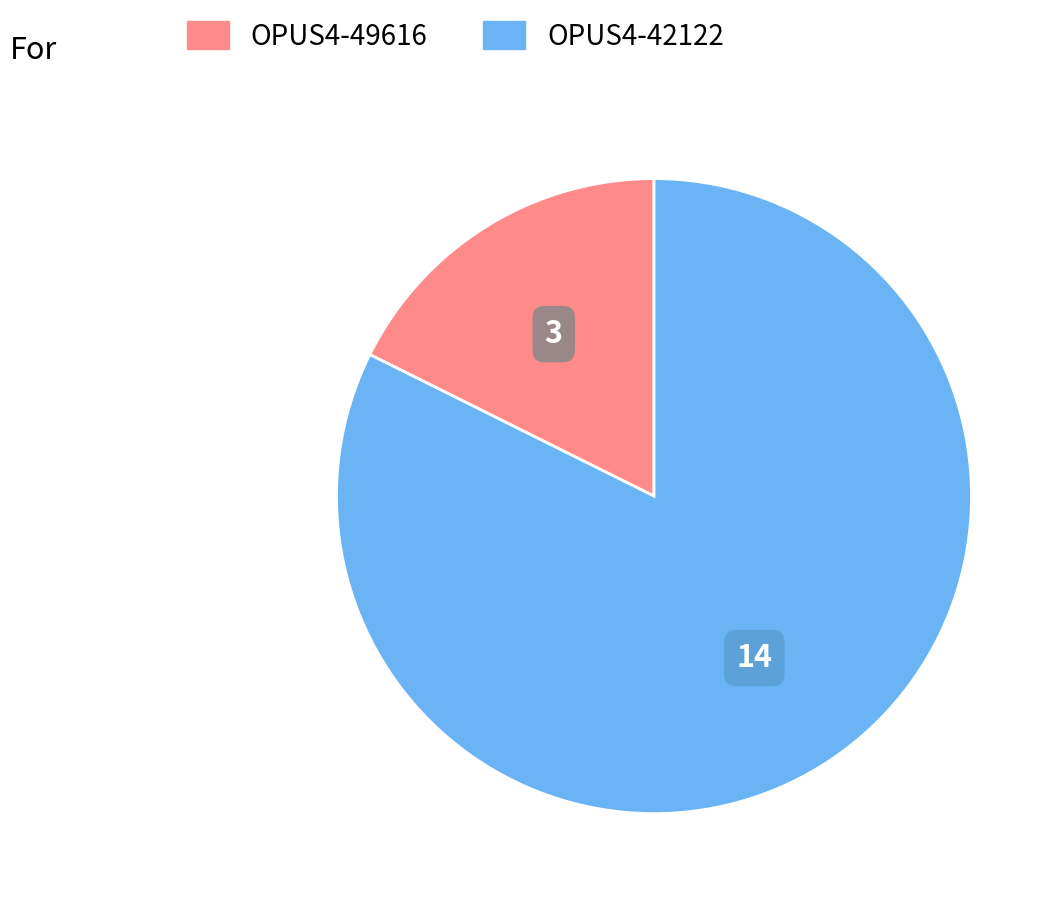

Combined, do OPUS4-49616 and OPUS4-42122 account for over 50%?

Yes